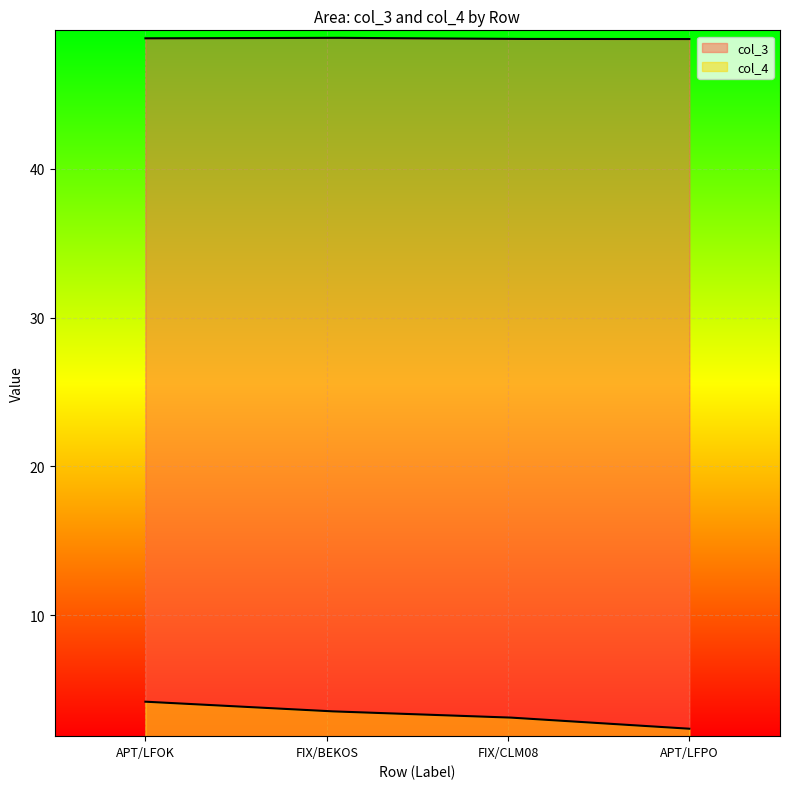

What is the maximum value shown in the chart?

48.8